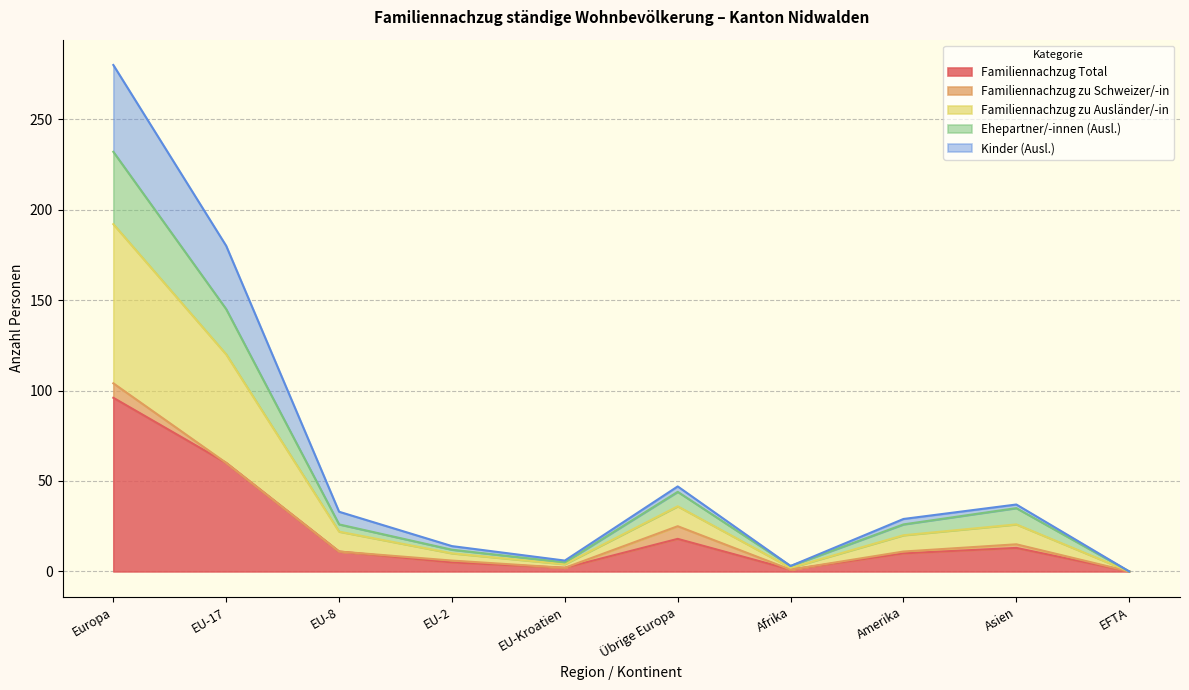

Does the chart have visible grid lines?

Yes